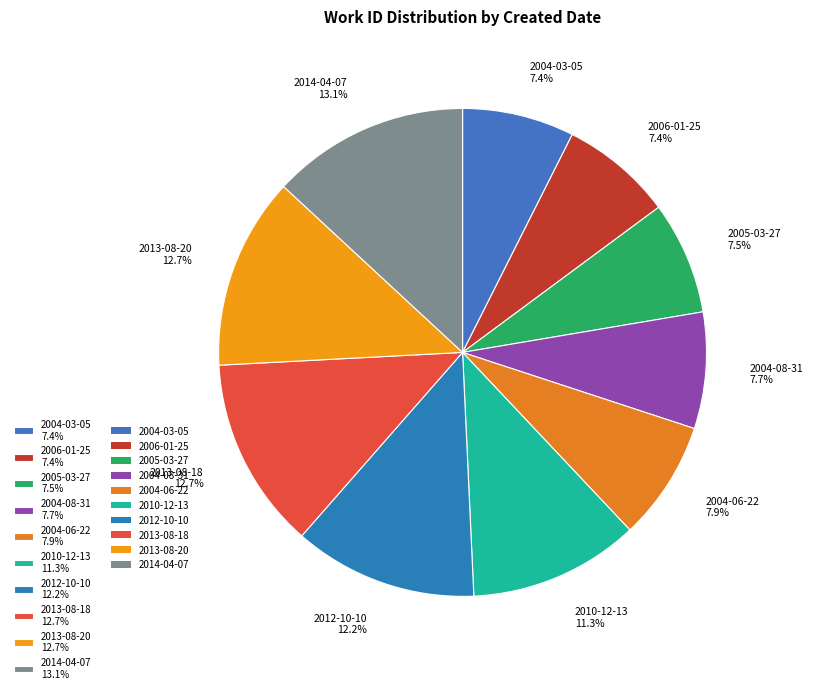

Combined, what portion of the pie is 2005-03-27 7.5% and 2012-10-10 12.2%?

19.7%